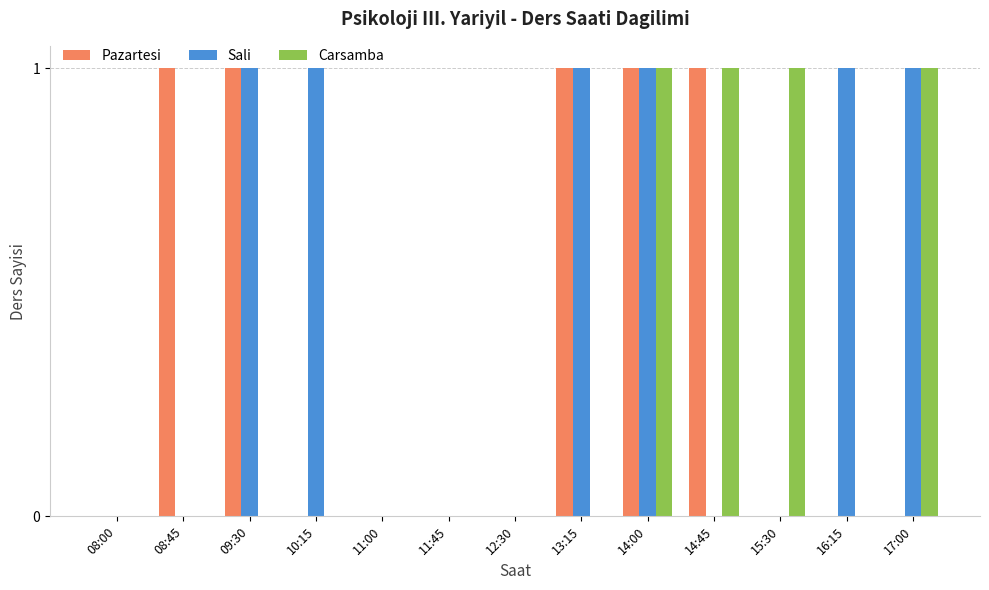

What are all the series names shown in the legend?

Pazartesi, Sali, Carsamba